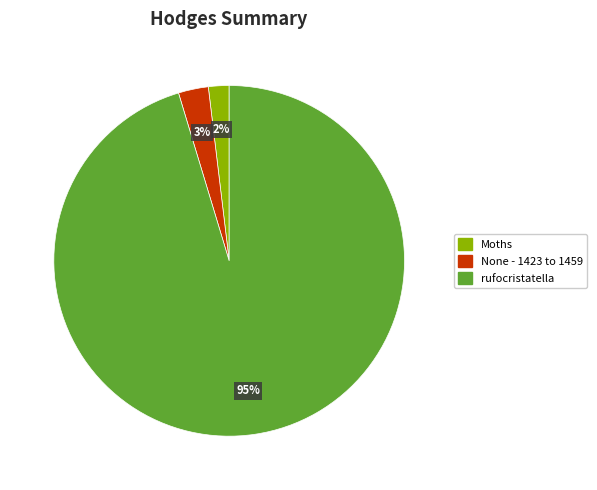

Which category has the smallest portion of the pie?

Moths